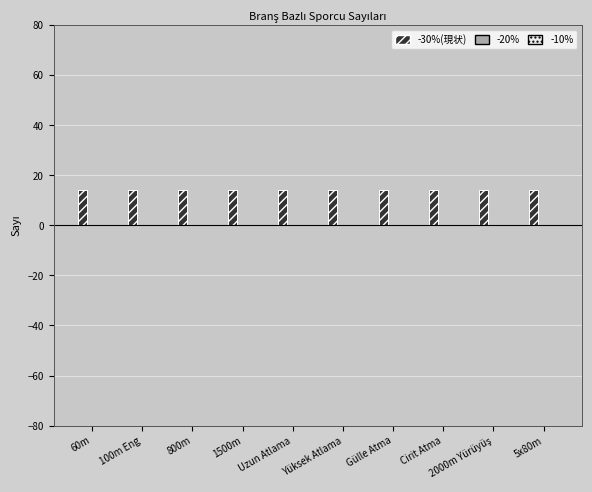

Are the bars horizontal?

No